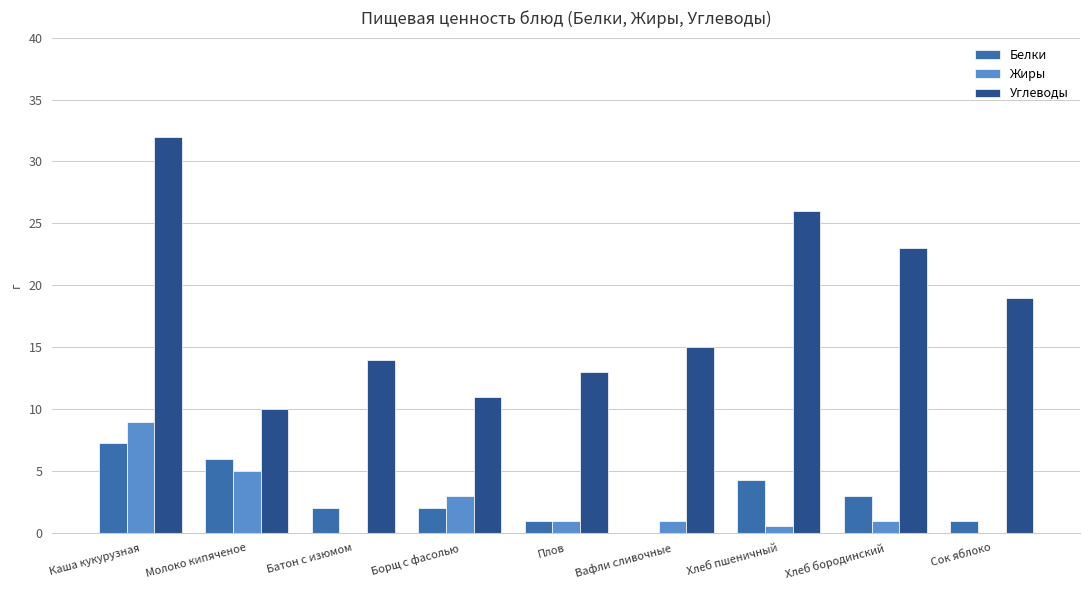

At which label is Белки closest to 3?

Хлеб бородинский